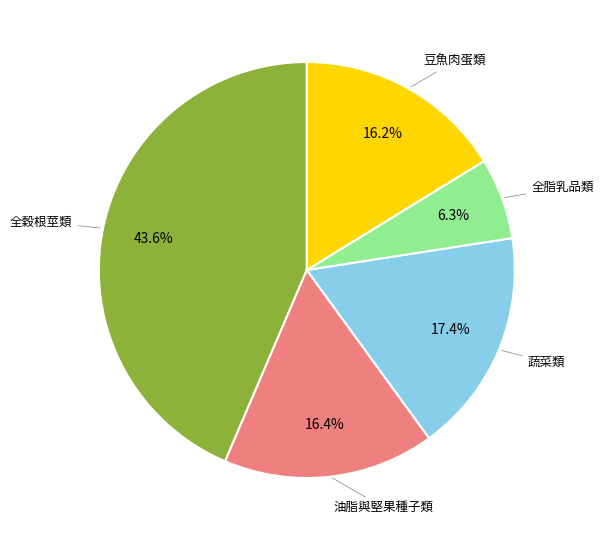

The 油脂與堅果種子類 slice represents 26% of the pie. True or false?

False